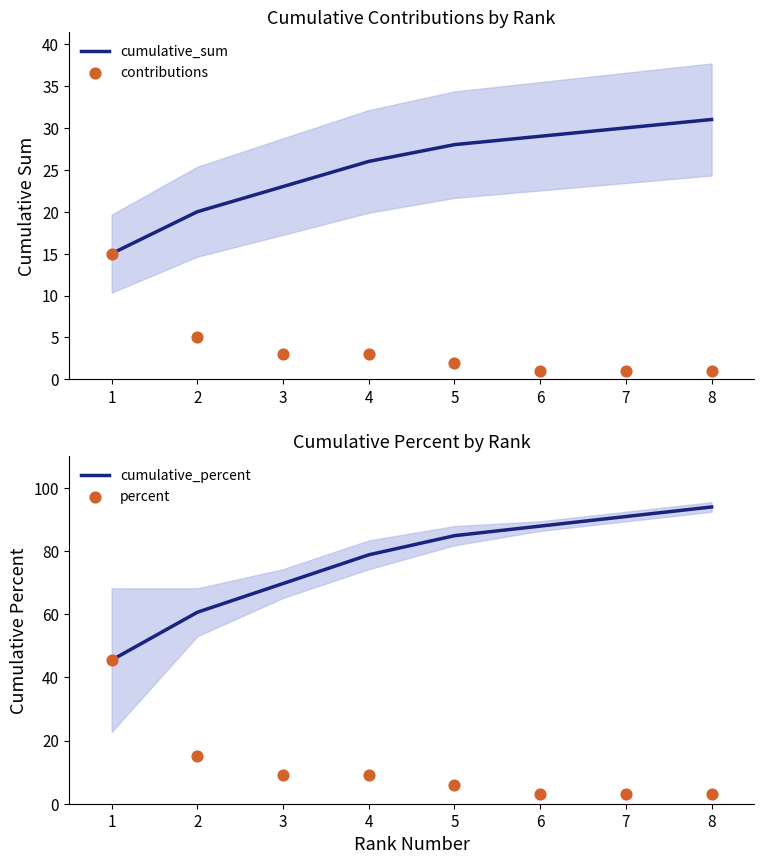

Is the value of contributions at 6 greater than the value of cumulative_percent at 8?

No